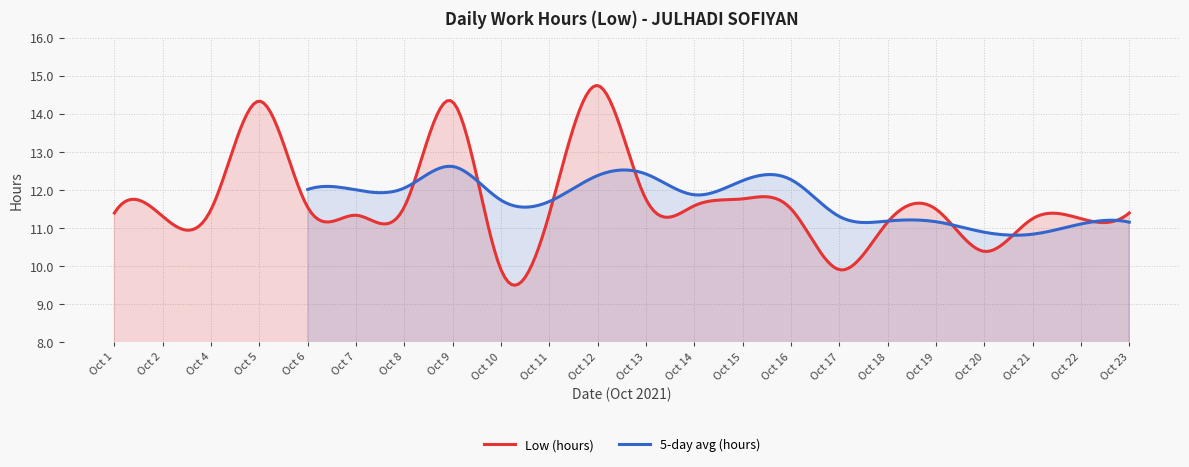

What is the approximate value at 7?

11.3